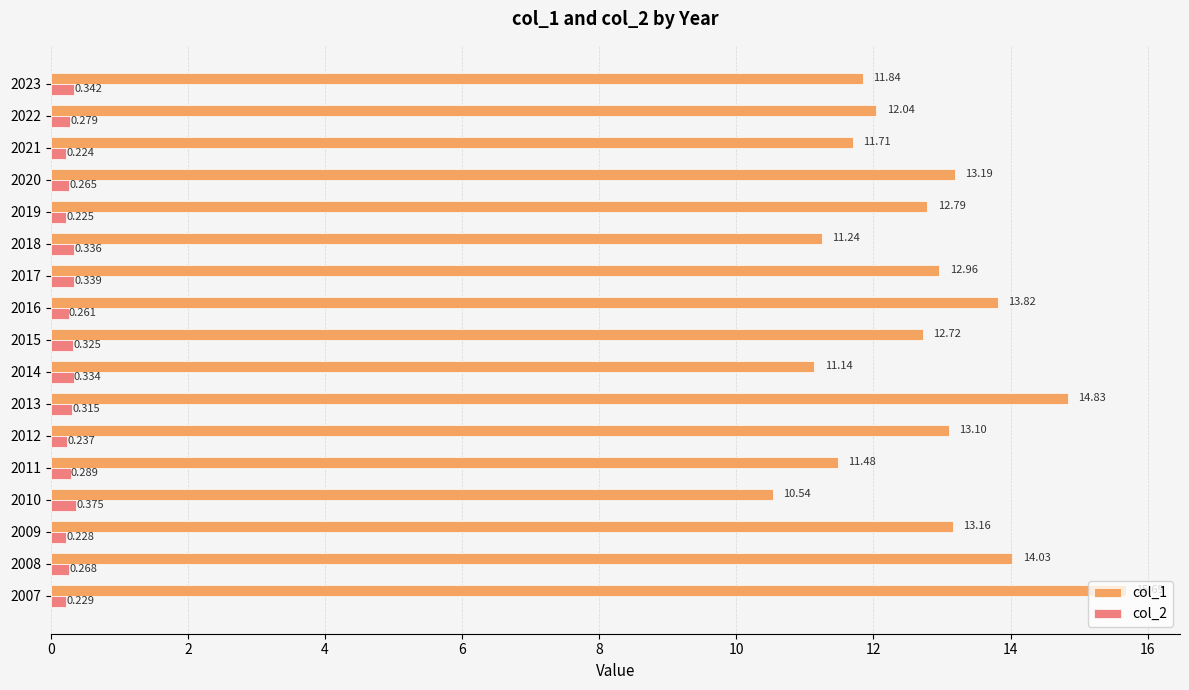

Rank the categories by col_2 value from lowest to highest.

2021, 2019, 2009, 2007, 2012, 2016, 2020, 2008, 2022, 2011, 2013, 2015, 2014, 2018, 2017, 2023, 2010